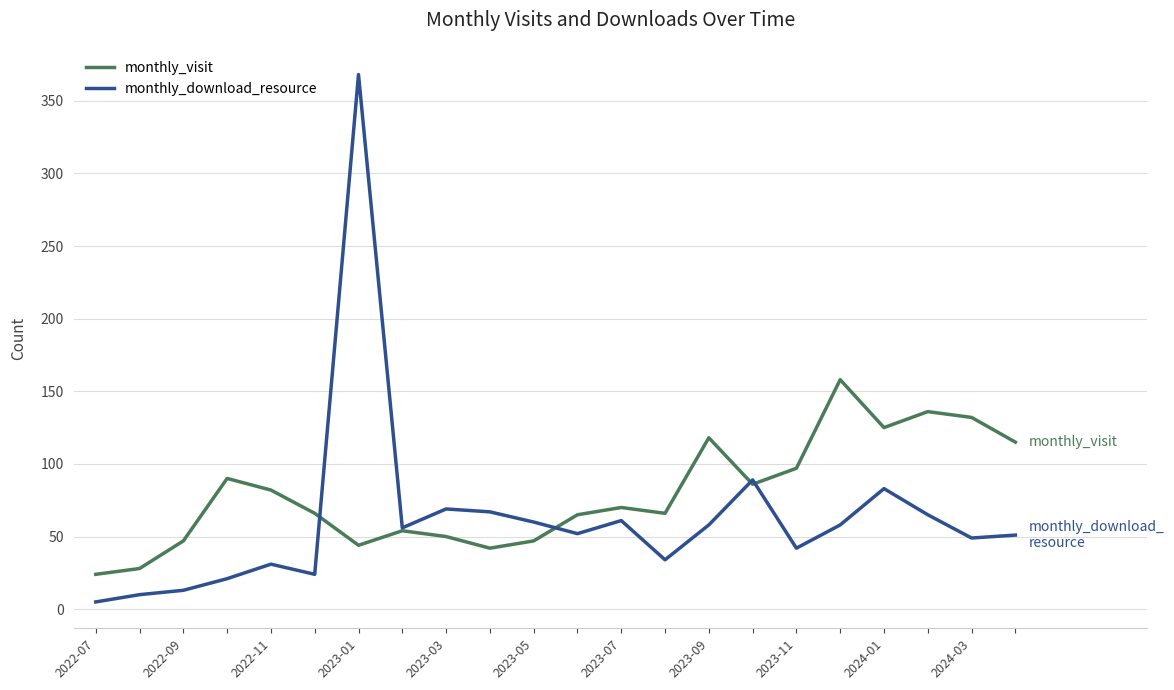

What is the greatest value displayed?

368